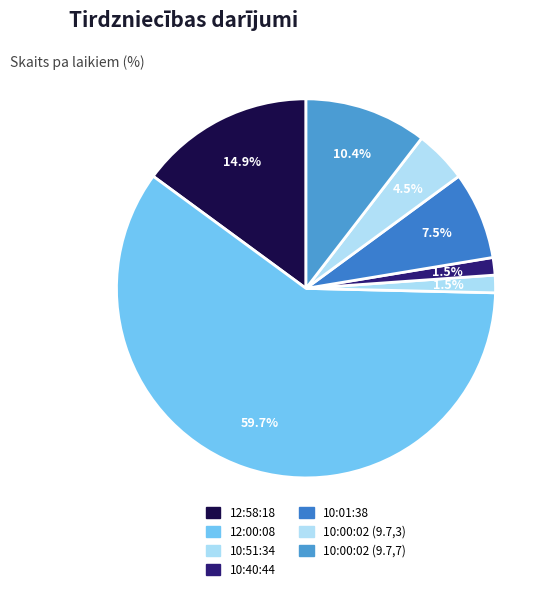

What is the smallest slice in the pie chart?

10:51:34